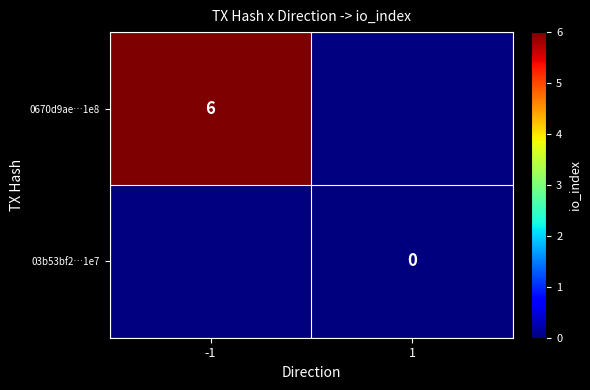

True or false: 0670d9ae…1e8 has a value of 8 at -1.

False